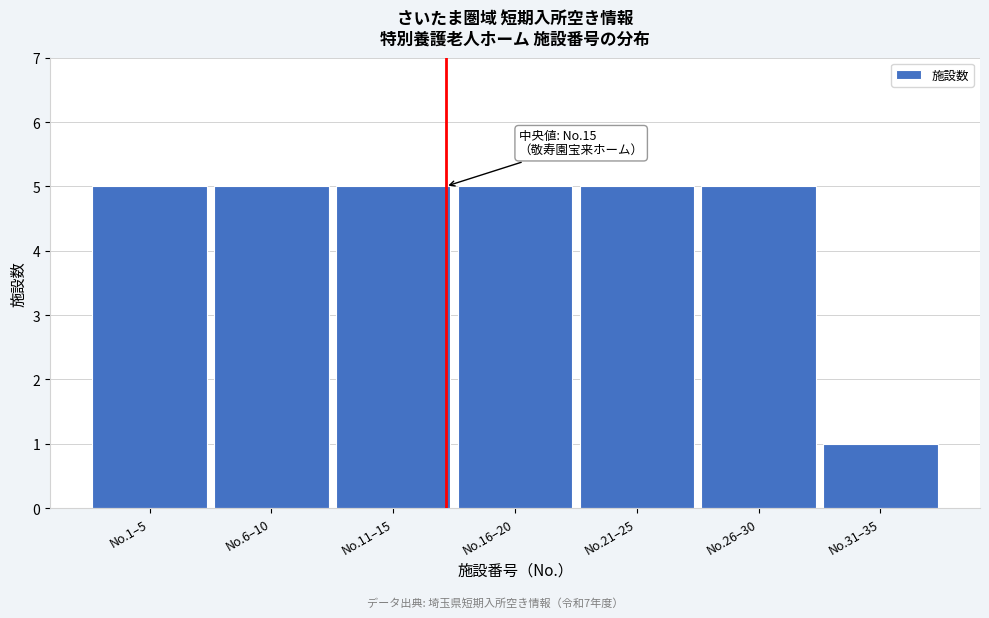

Reading left to right, extract all data points from this chart.

5	5	5	5	5	5	1